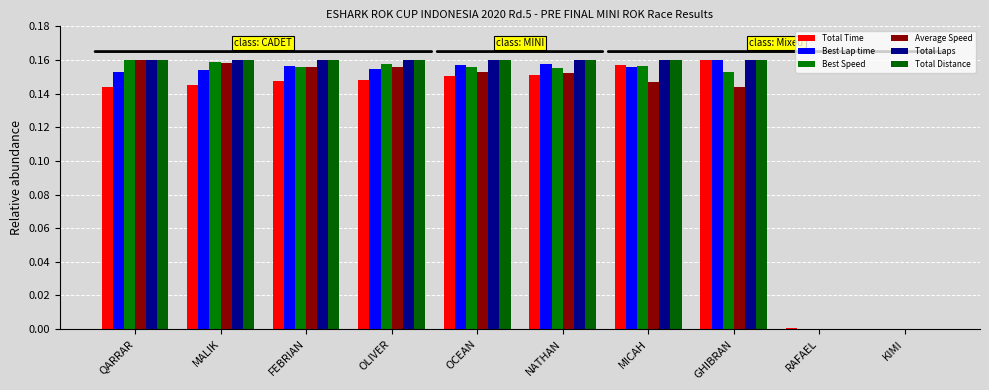

How many series are shown in this chart?

6